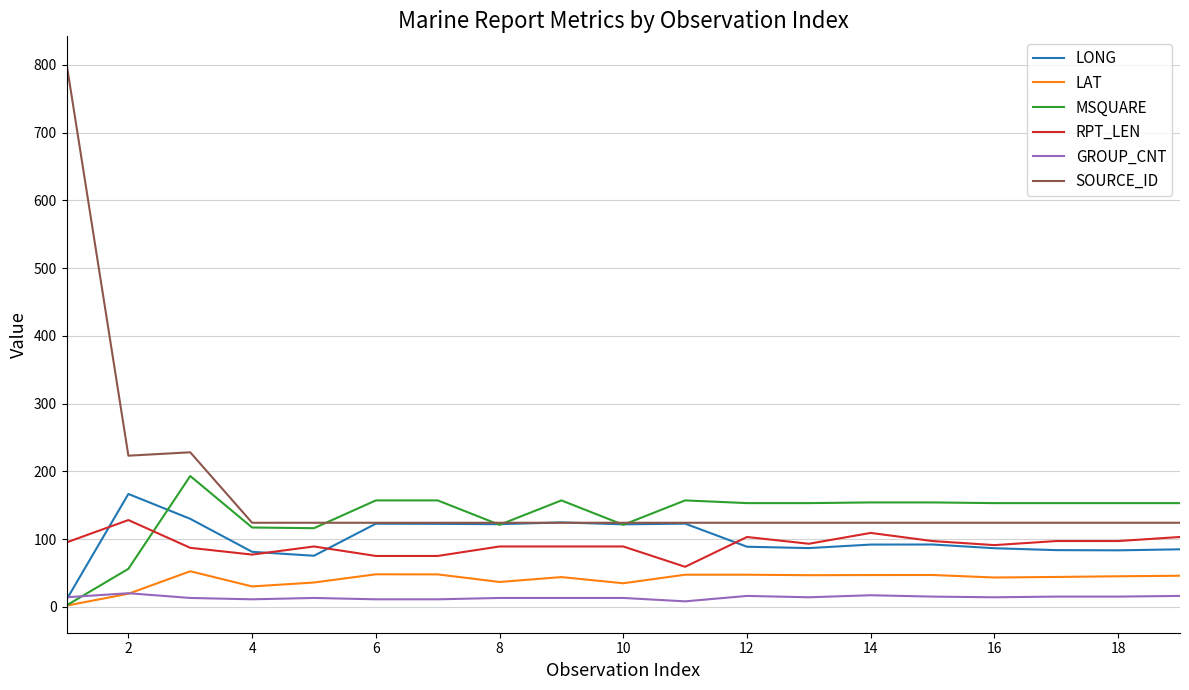

Which series has the largest range (max minus min)?

SOURCE_ID